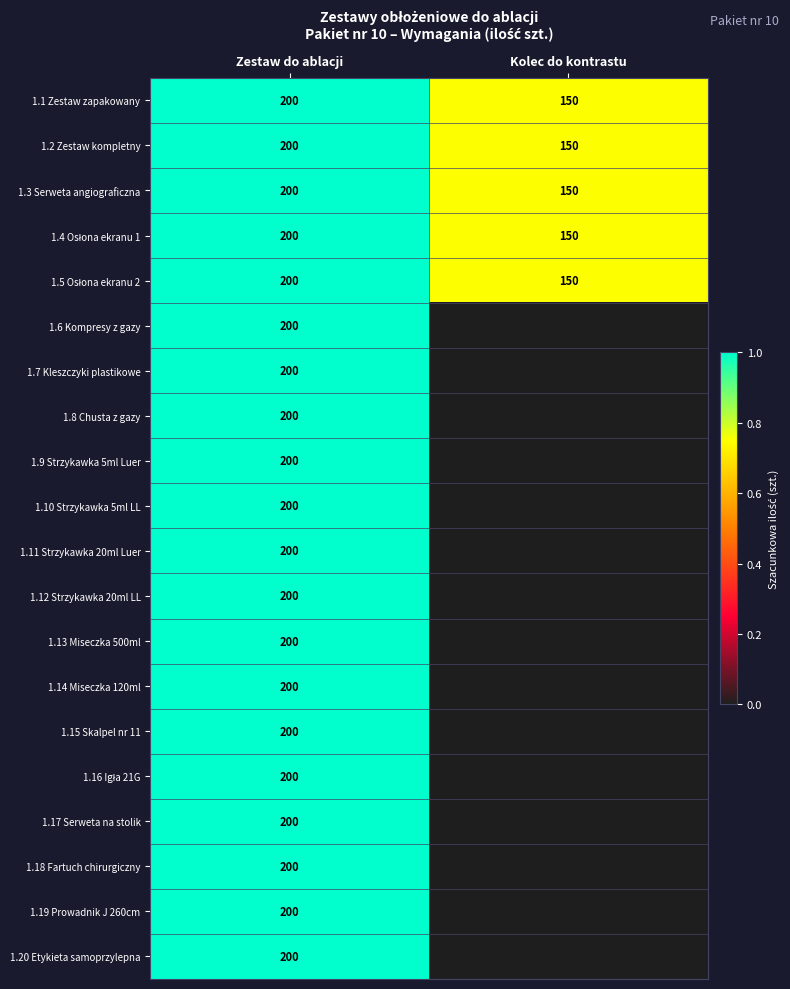

What is the total value across all series at Zestaw do ablacji?

4000